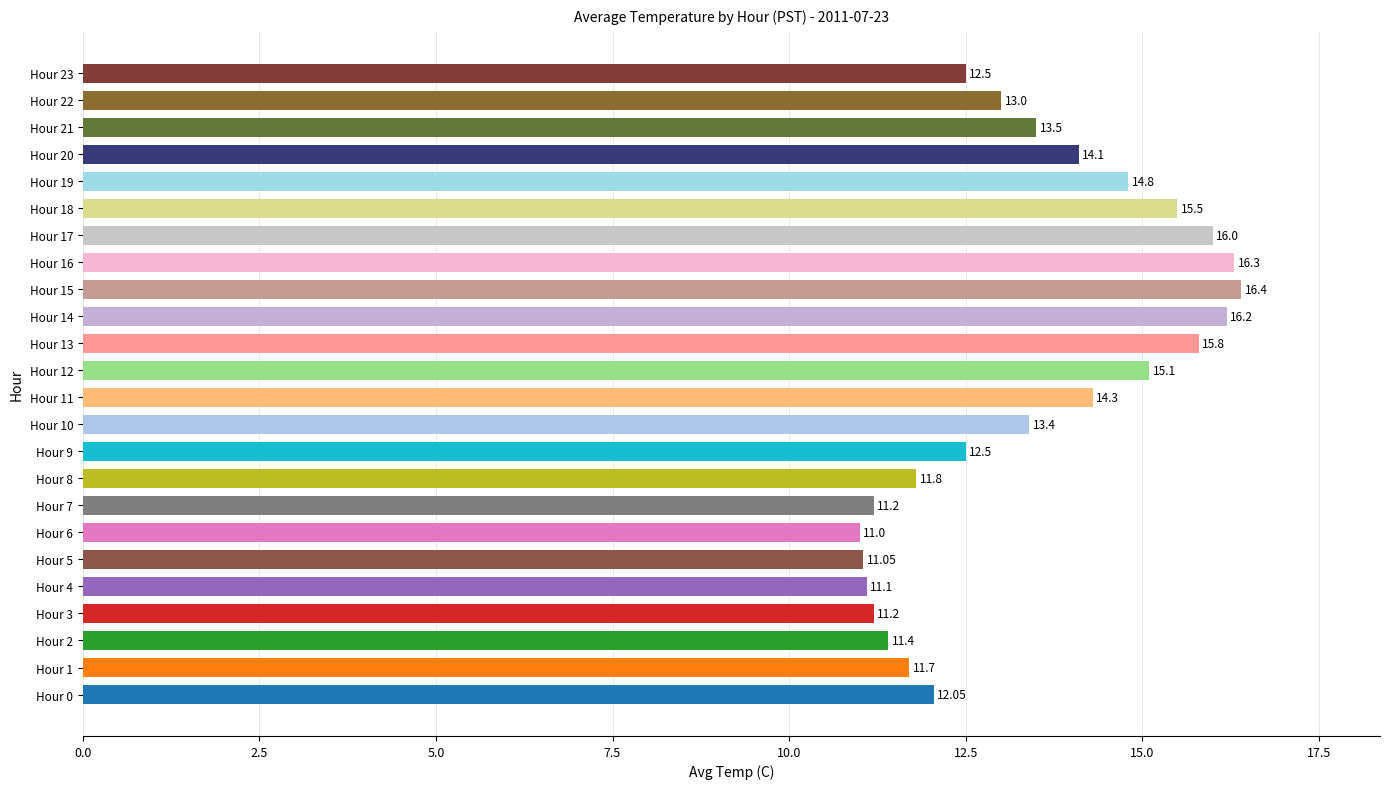

What is the average value?

13.4